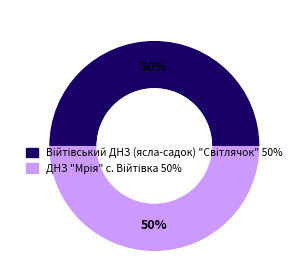

To the nearest percent, what is the average slice percentage?

50%